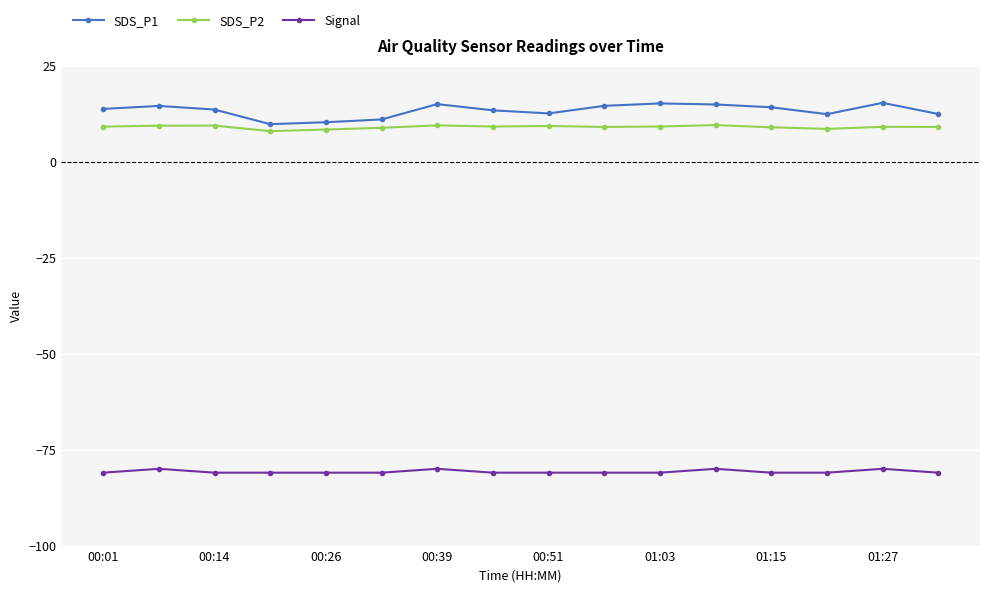

Rank the series by their maximum value, from highest to lowest.

SDS_P1, SDS_P2, Signal